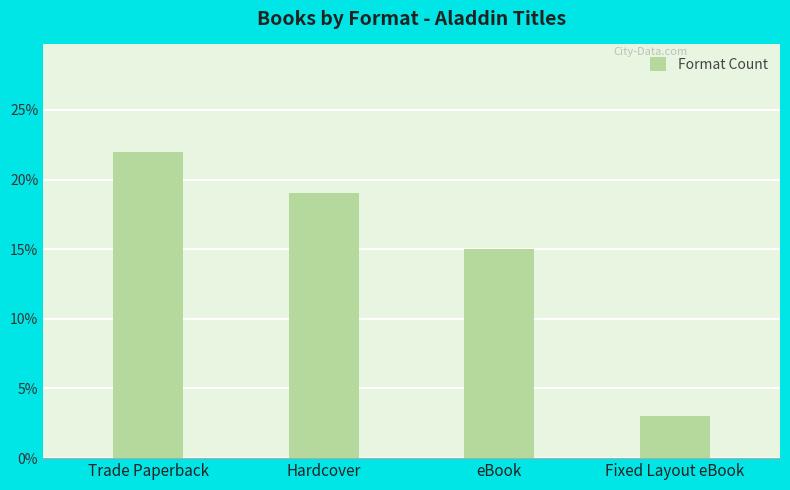

What is the minimum value shown in the chart?

3